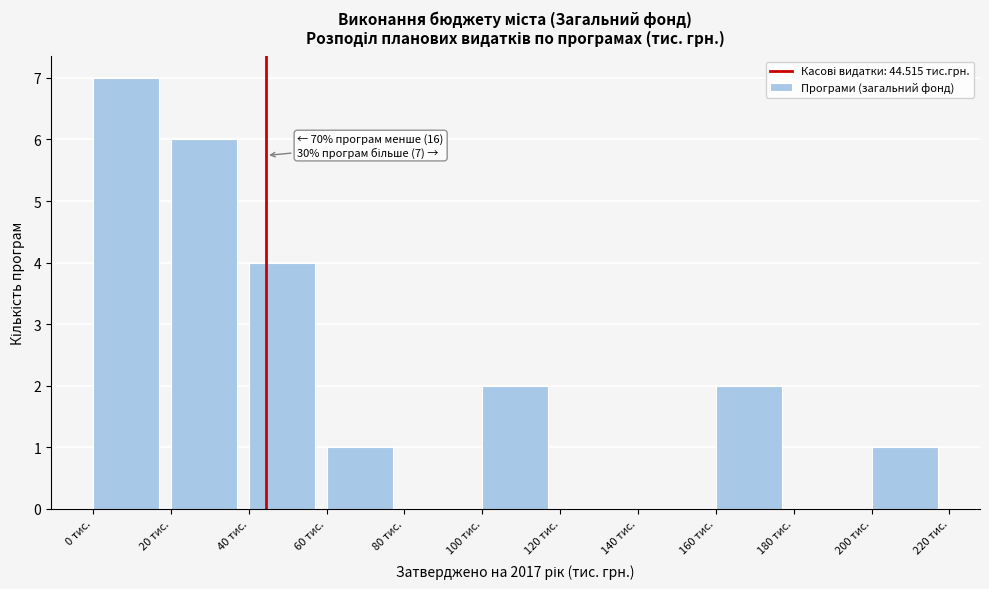

Over which range of the x-axis is the bar tallest?

0 to 20